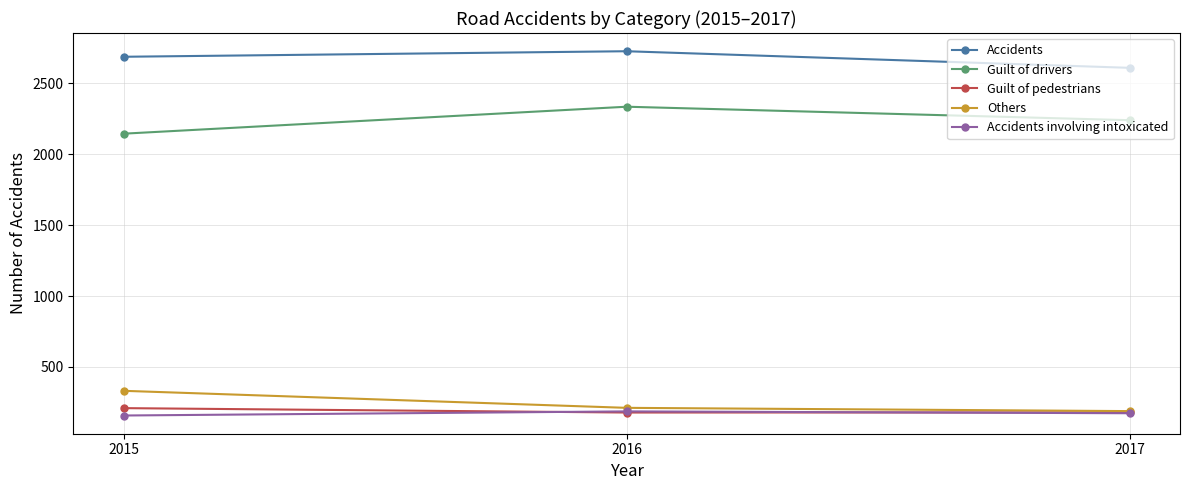

Which series changed the most between 2015 and 2016?

Guilt of drivers